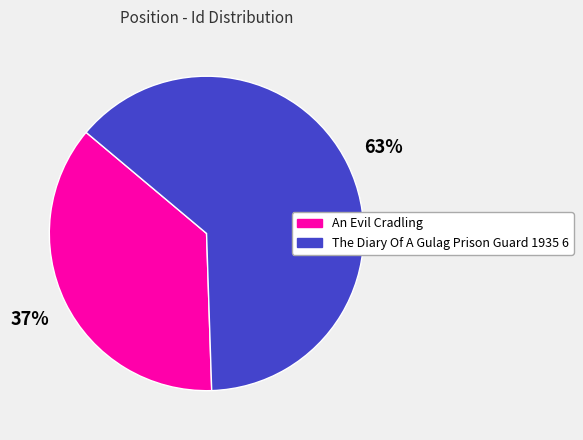

Is there a majority slice in this chart?

Yes